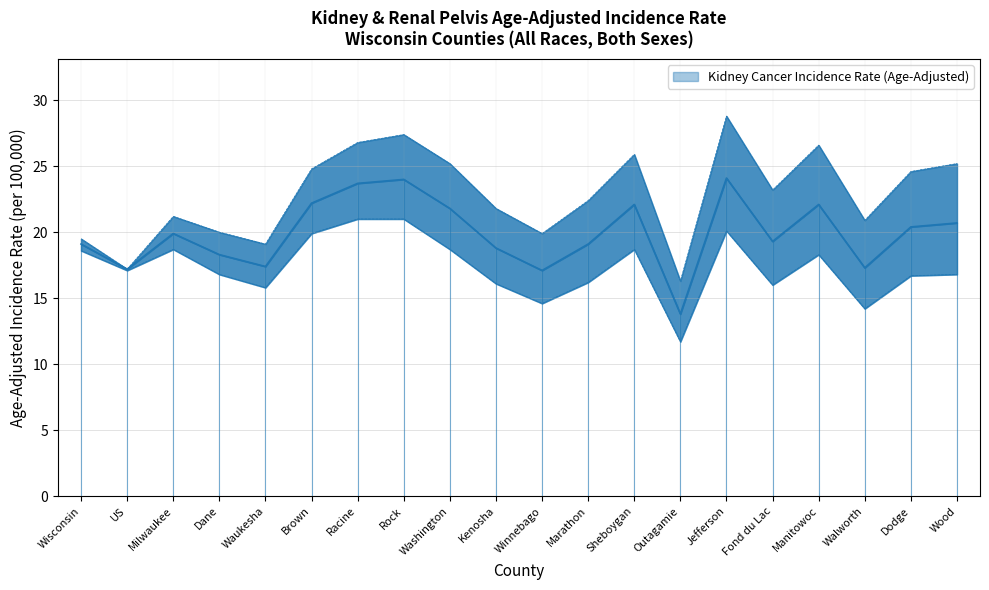

The chart shows a value of 5.8 at US. True or false?

False